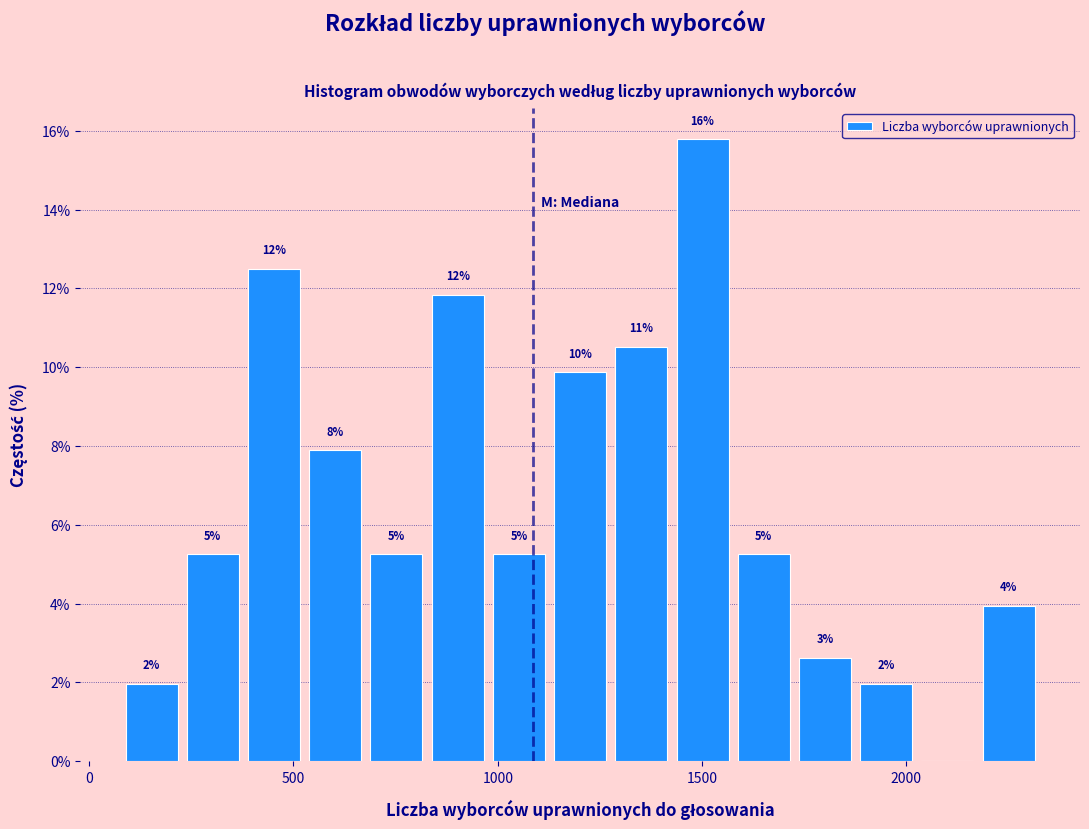

Around what value on the x-axis is the tallest bar? Give the approximate position of its centre, as read against the axis.

1500